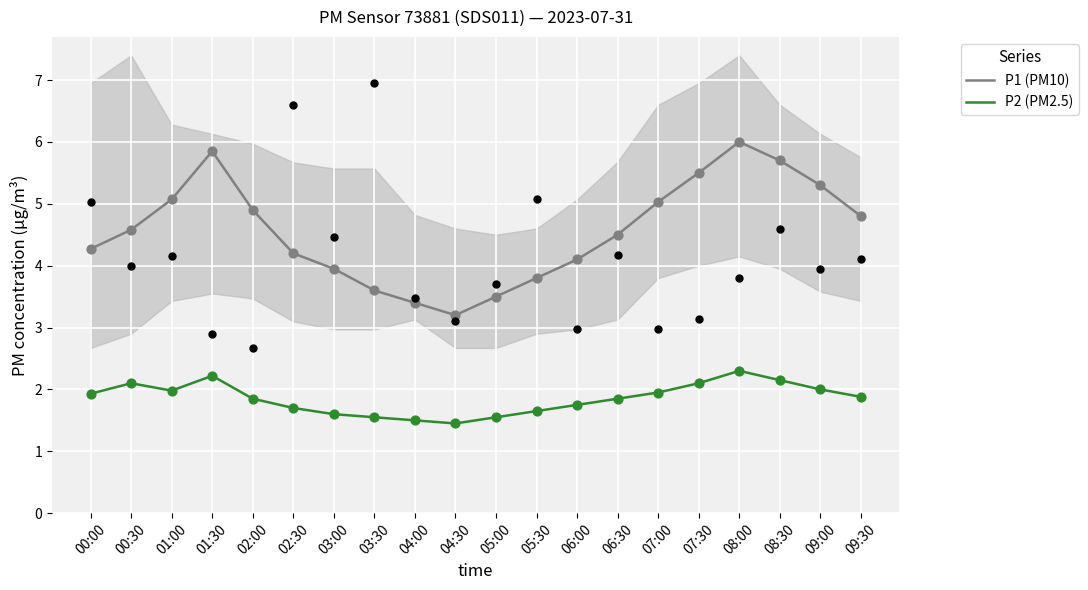

What are all the series names shown in the legend?

P1 (PM10), P2 (PM2.5)